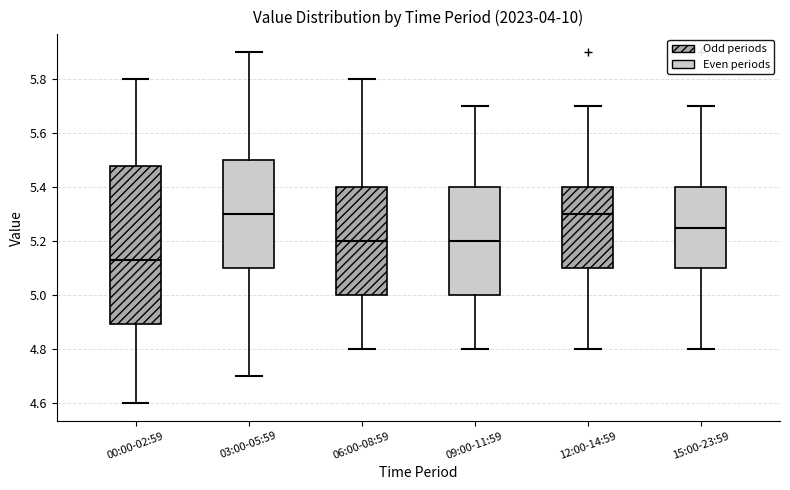

Where is the upper edge of the box for 06:00-08:59 on the y-axis? The values are not printed on the chart, so give them approximately, as read against the axis.

5.40